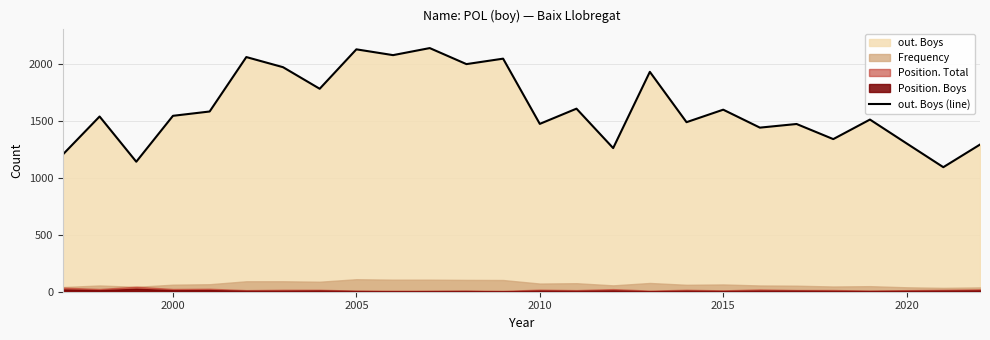

What is the highest value of the out. Boys (line) series?

2144